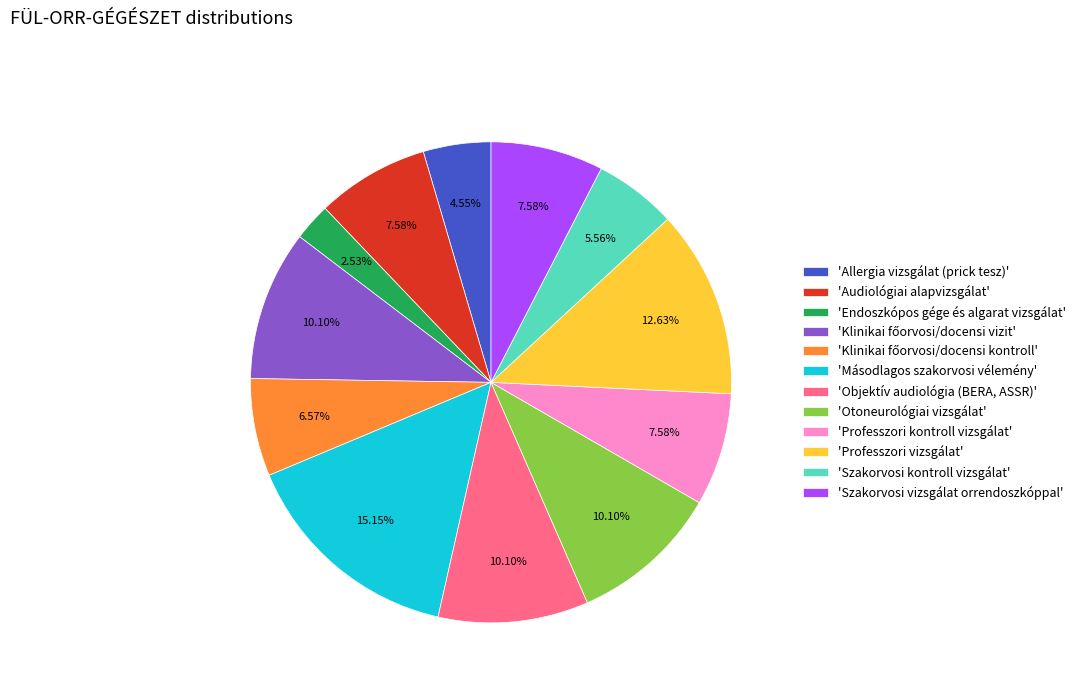

To the nearest percent, what is the average slice percentage?

8%